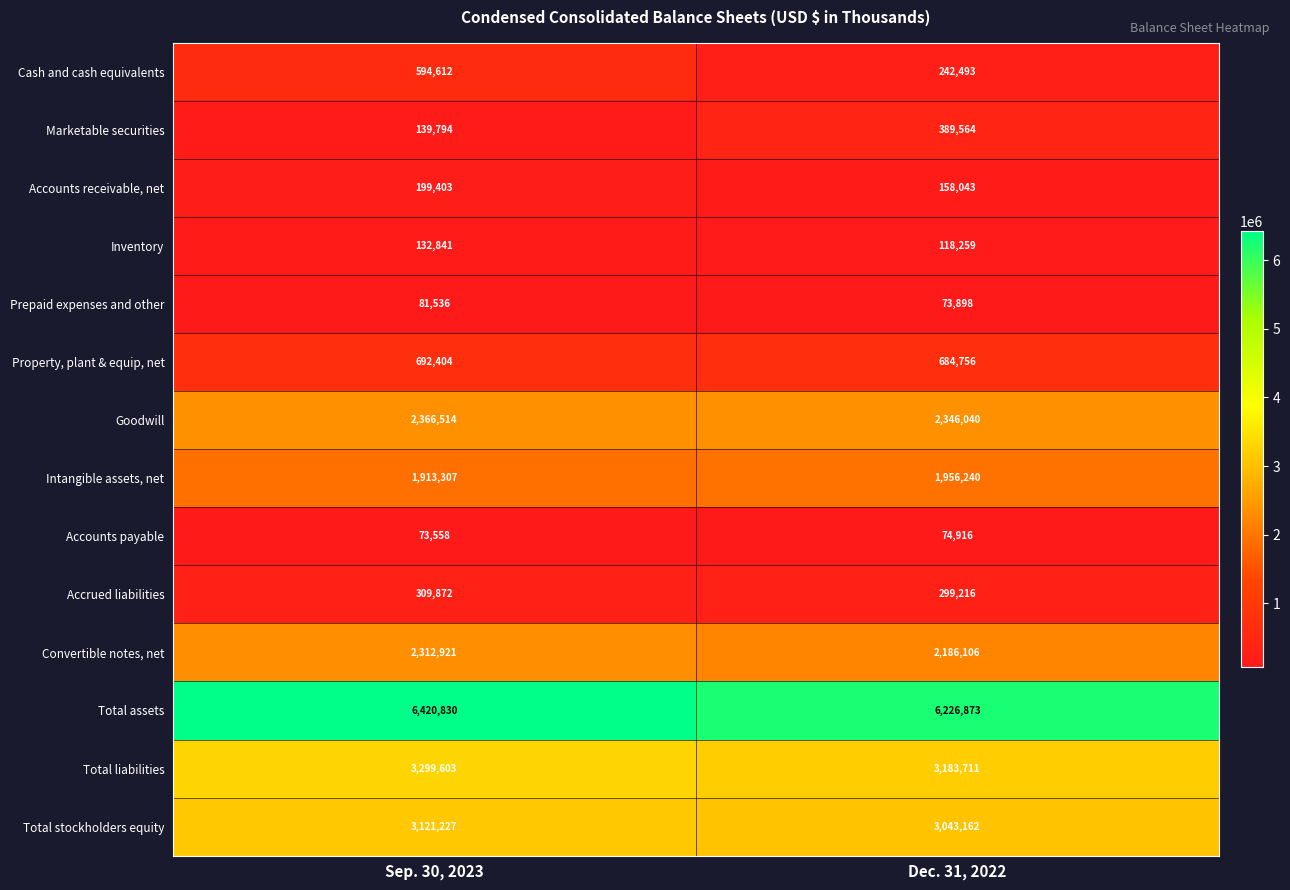

Count the number of data series in this chart.

14